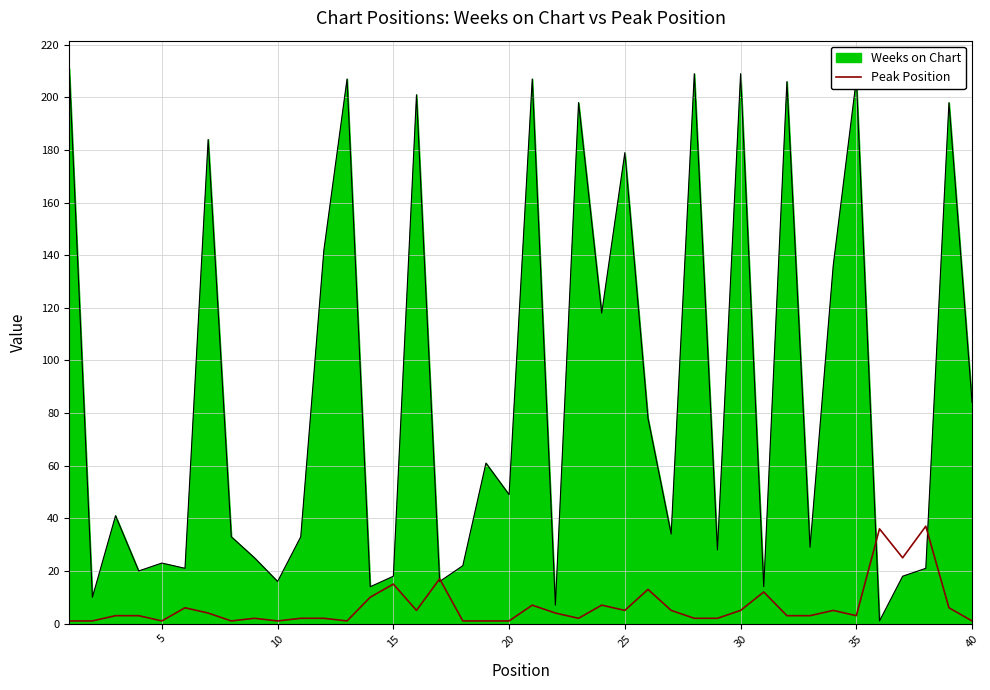

Rank the series by their maximum value, from highest to lowest.

Weeks on Chart, Peak Position